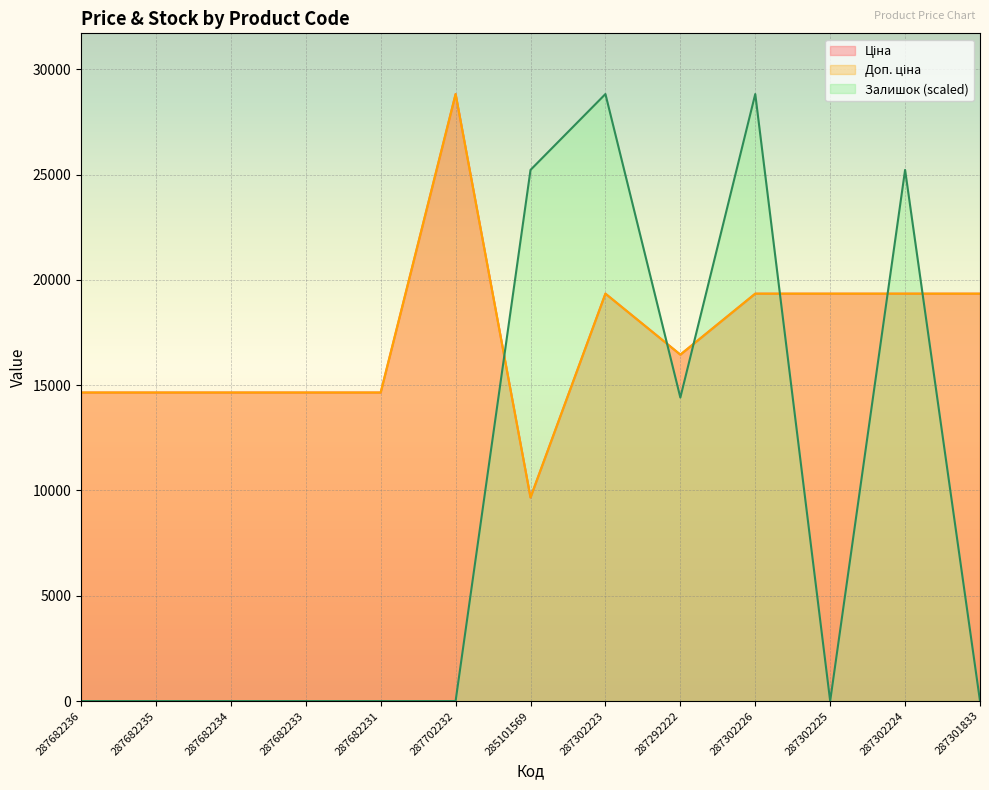

What is the difference between the maximum and second lowest values in the Залишок series?

28821.8